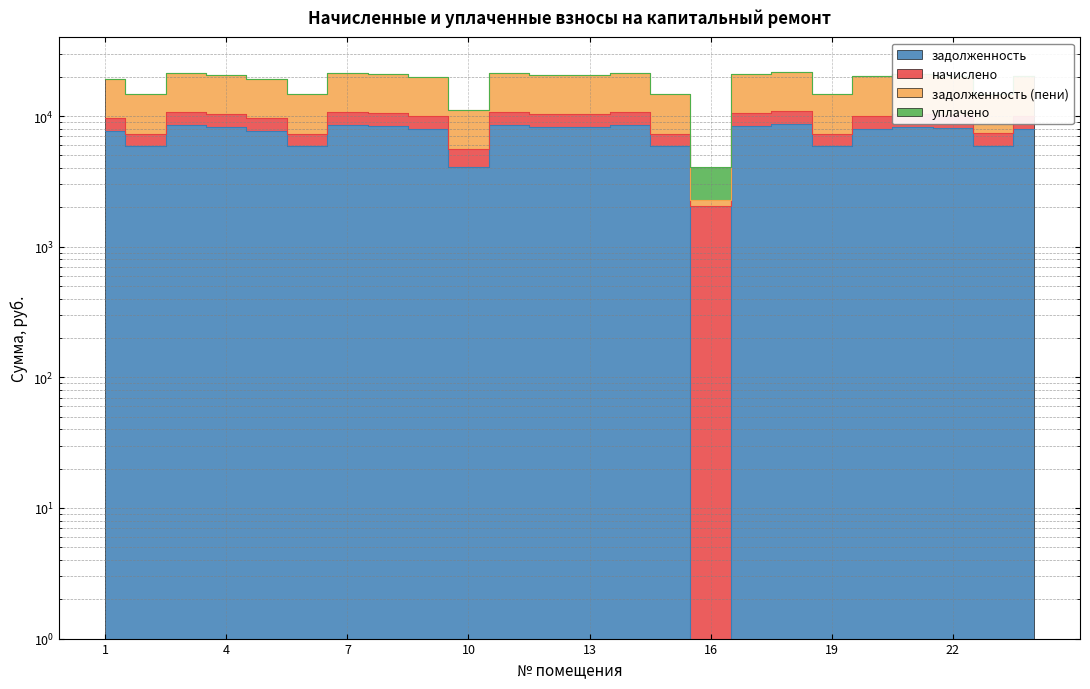

True or false: задолженность and задолженность (пени) intersect in this chart.

False